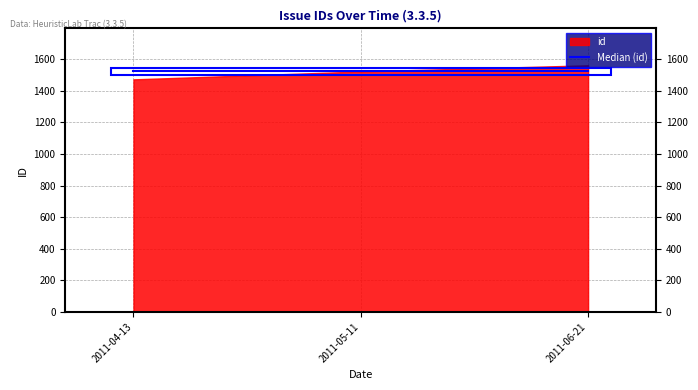

Is it true that the value at 2011-06-21 is 1562?

True